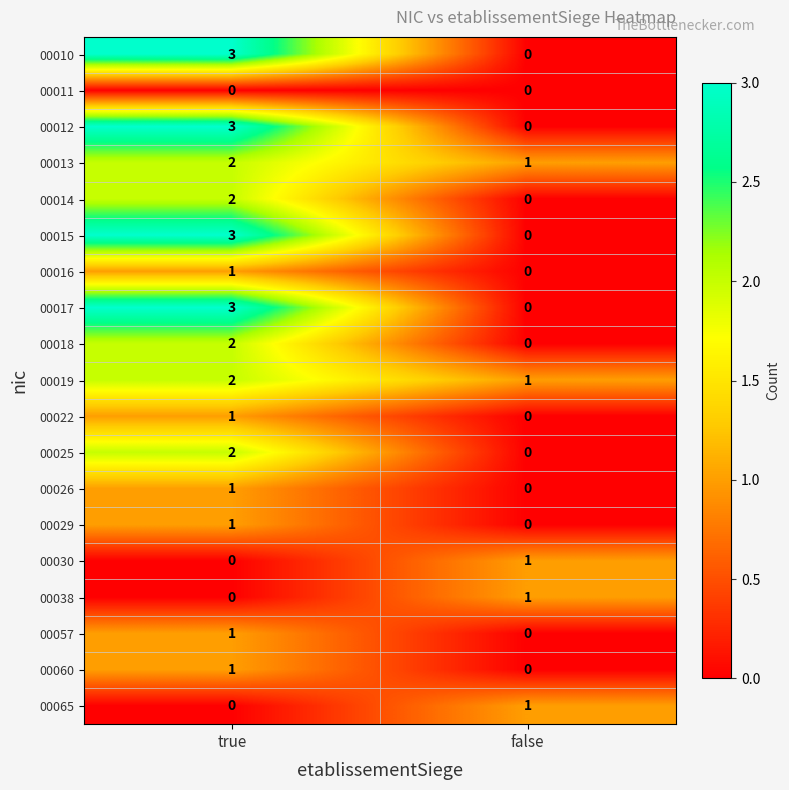

What is the spread (max minus min) of values at true?

3